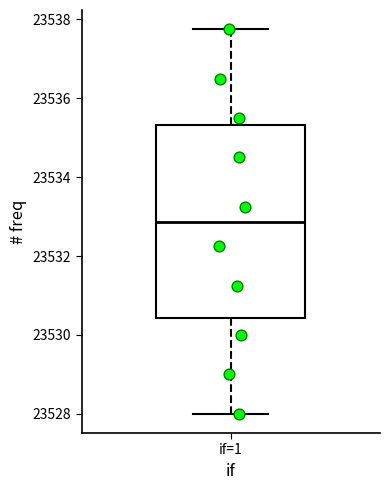

Read this box plot against the y-axis: the position of the median line, the range covered by the box, and the ends of both whiskers. The values are not printed on the chart, so give them approximately, as read against the axis.

median 23532.8, box 23530.4 to 23535.4, whiskers 23528.0 to 23537.8